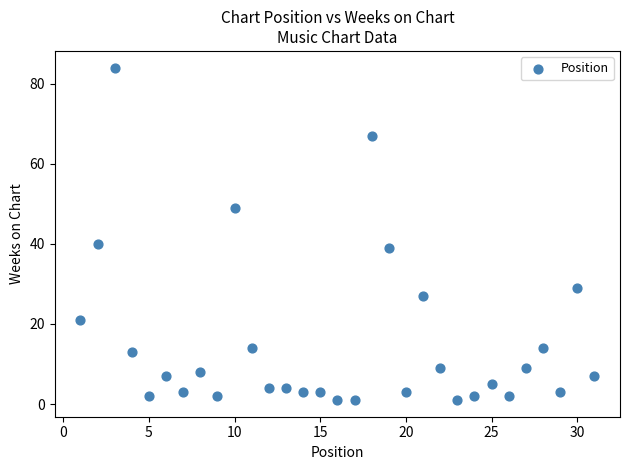

What is the range of X values (max minus min)?

30